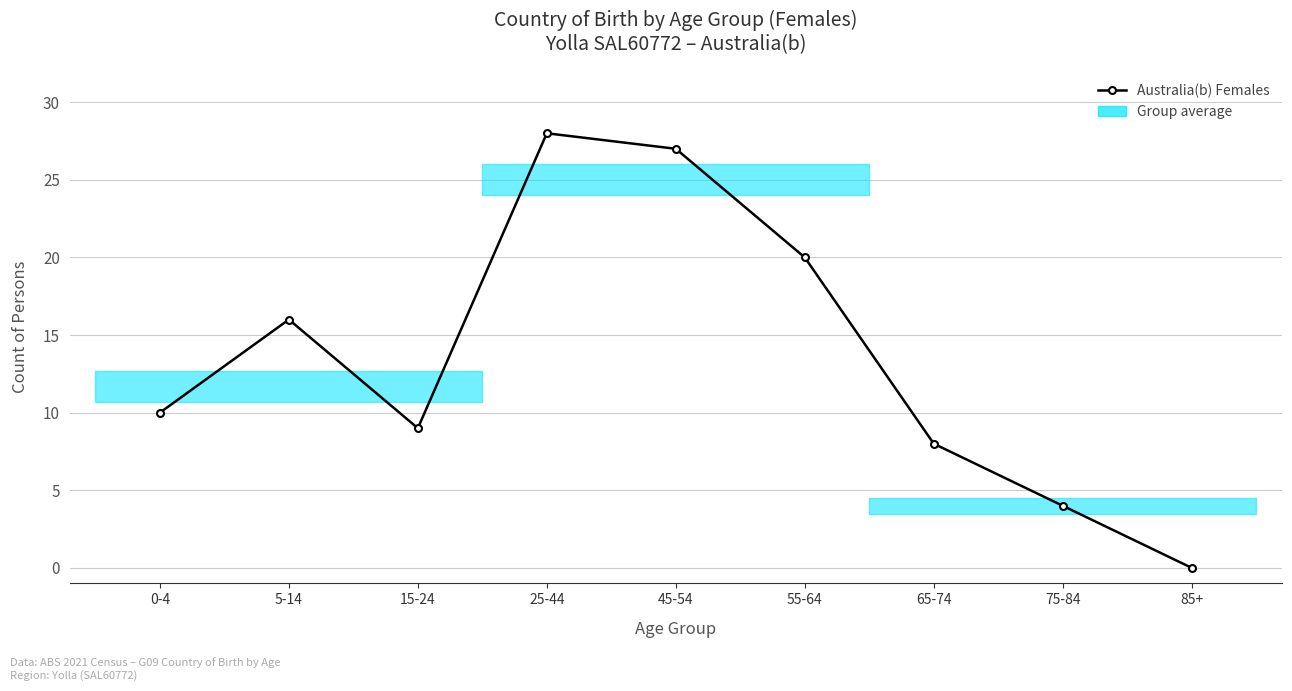

Reading left to right, extract all data points from this chart.

0-4=10	5-14=16	15-24=9	25-44=28	45-54=27	55-64=20	65-74=8	75-84=4	85+=0